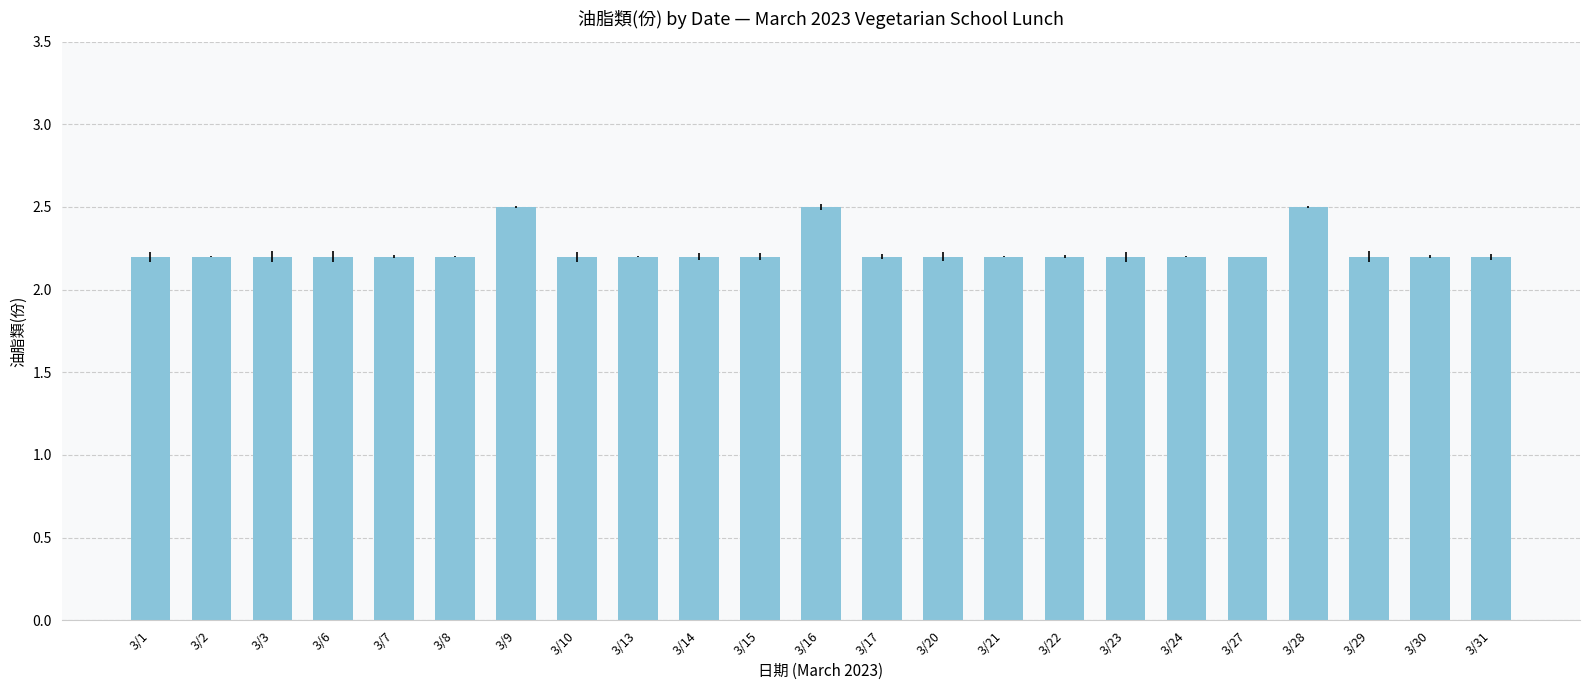

Count the values in the range 2 to 3.

23